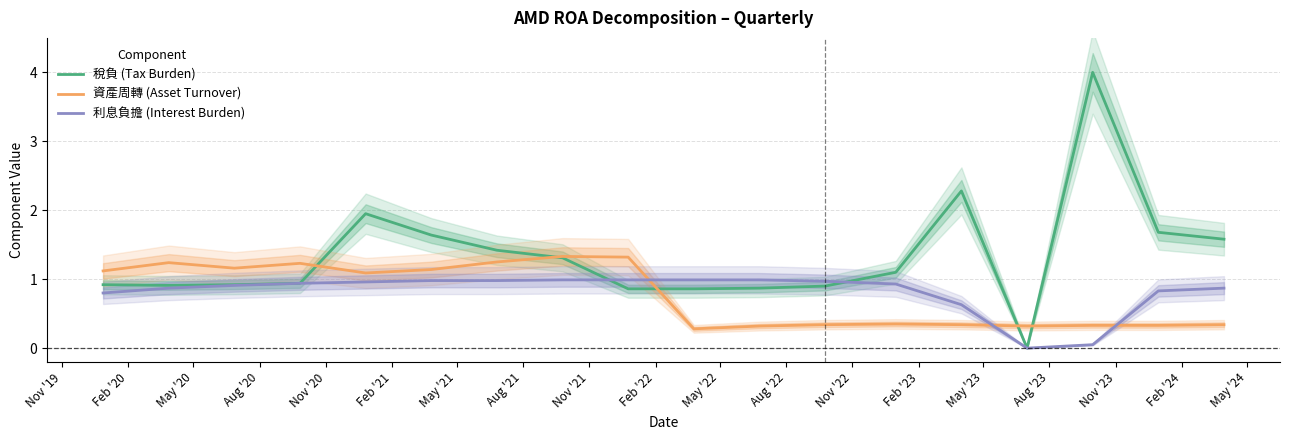

What is the difference between the maximum and minimum values in the 稅負 (Tax Burden) series?

4.0